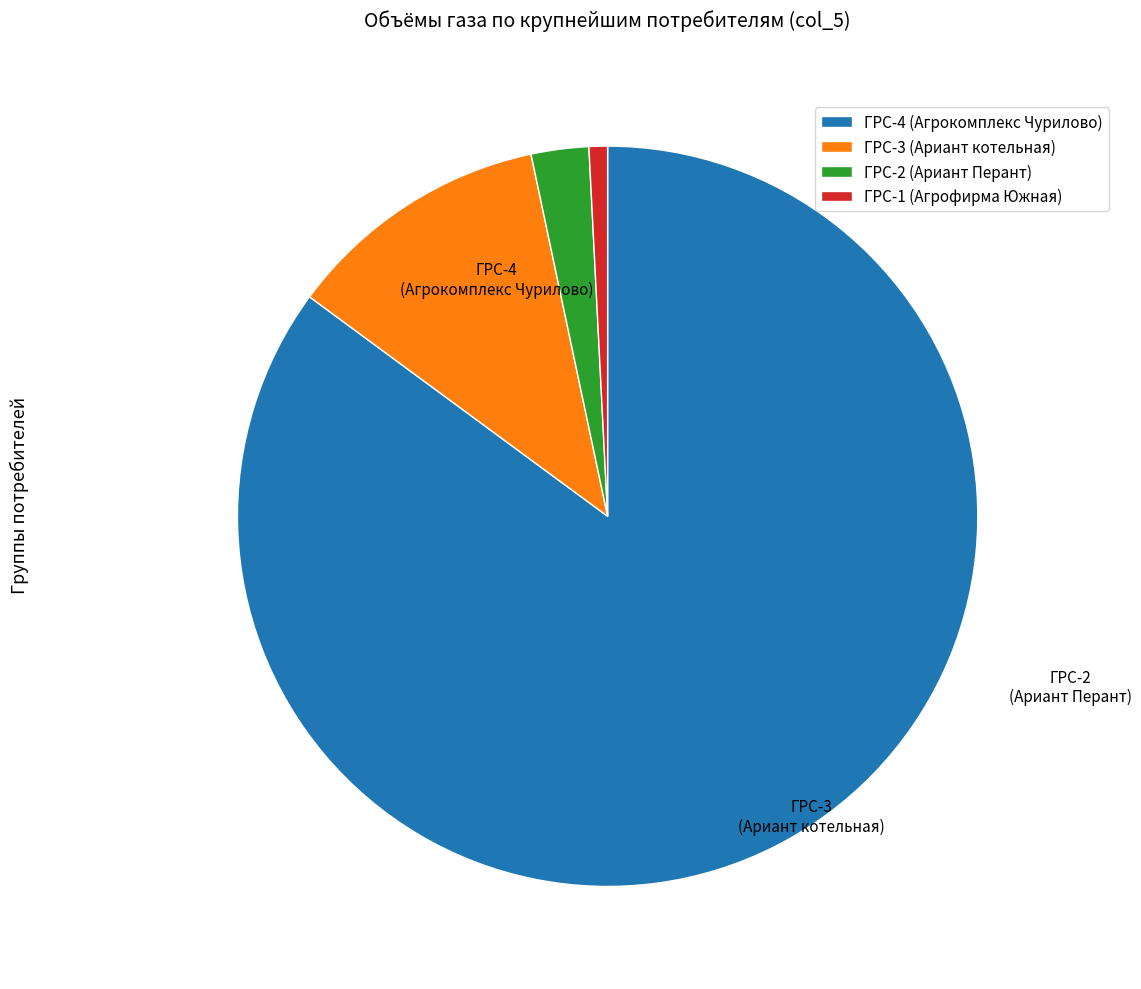

Rank the categories by value from lowest to highest.

ГРС-1 (Агрофирма Южная), ГРС-2 (Ариант Перант), ГРС-3 (Ариант котельная), ГРС-4 (Агрокомплекс Чурилово)